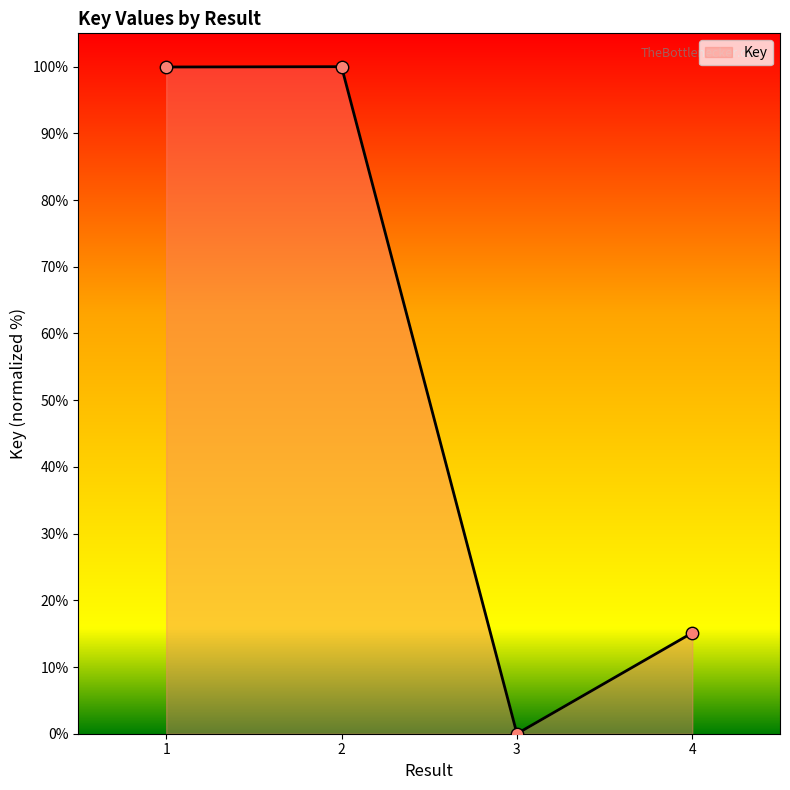

What is the change in value from 1 to 3?

-100.0